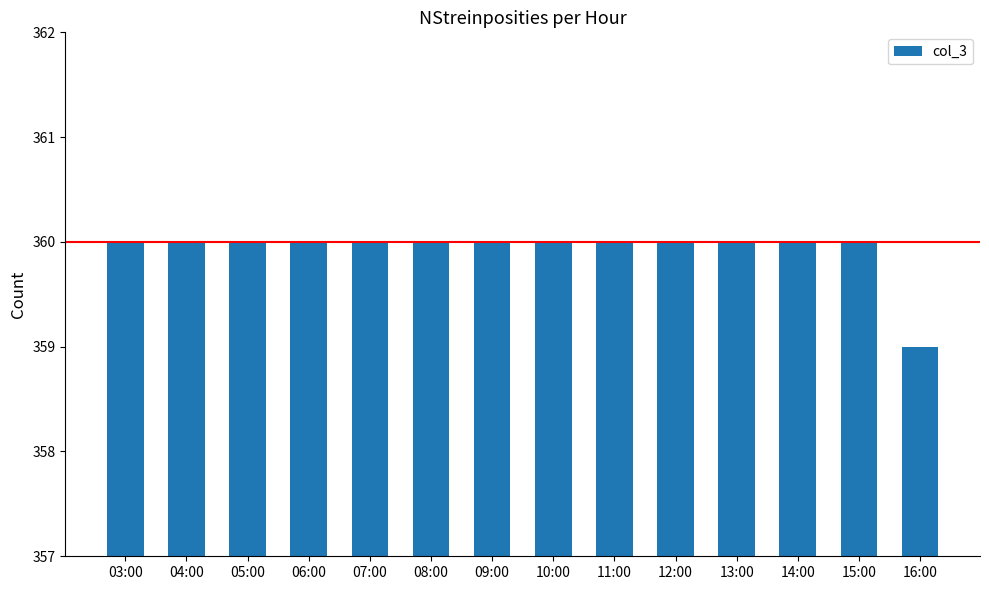

Read the value at 05:00.

360